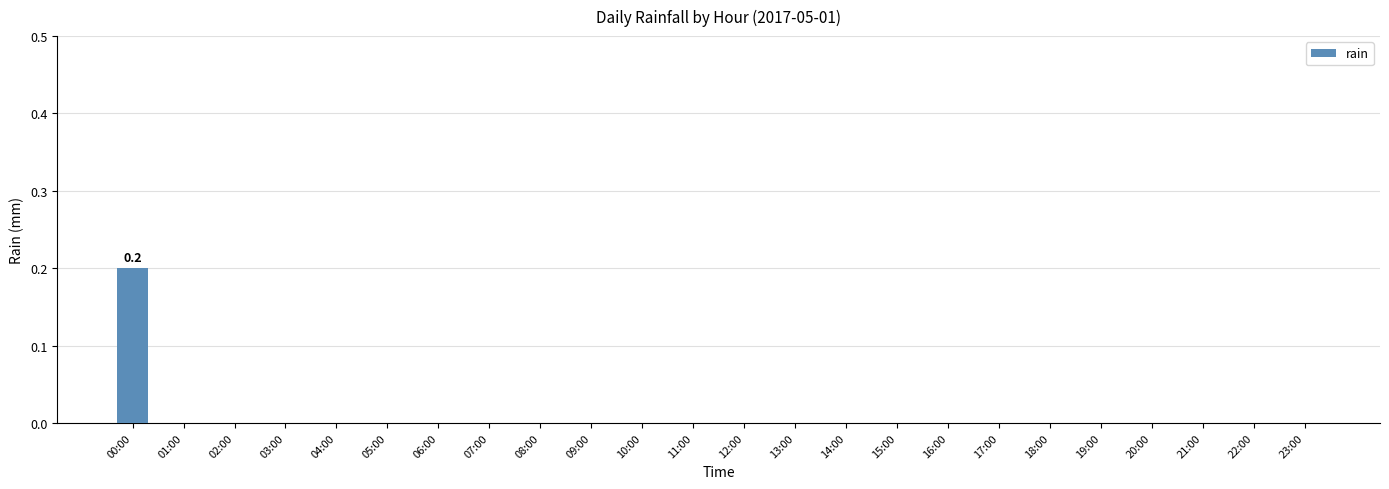

At which category does the chart reach its peak across all series?

00:00